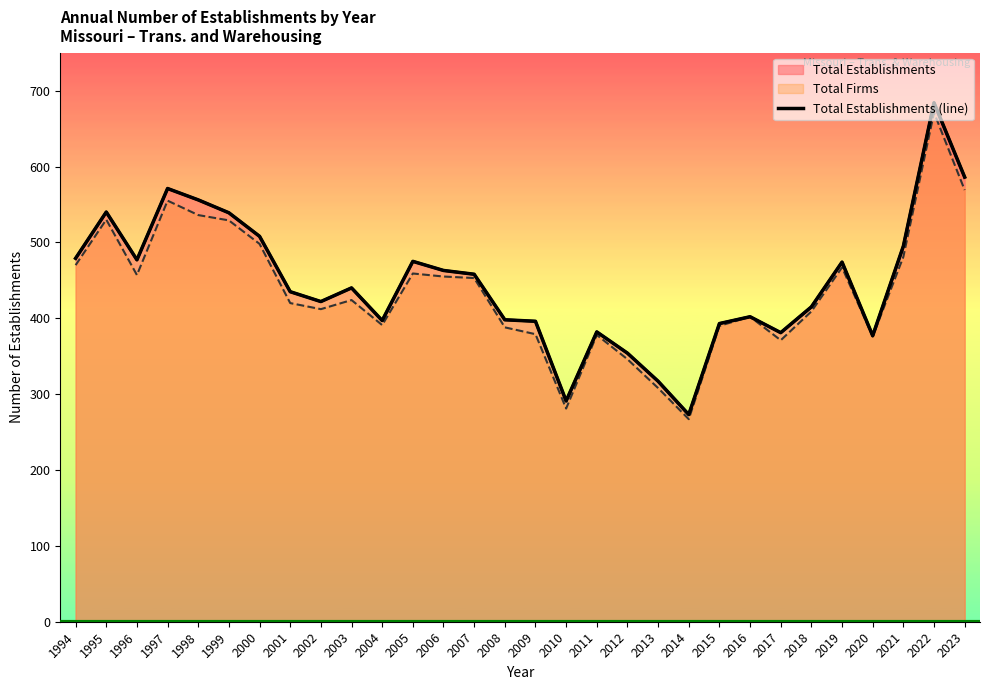

What is the value of the 3rd point from the left?

477